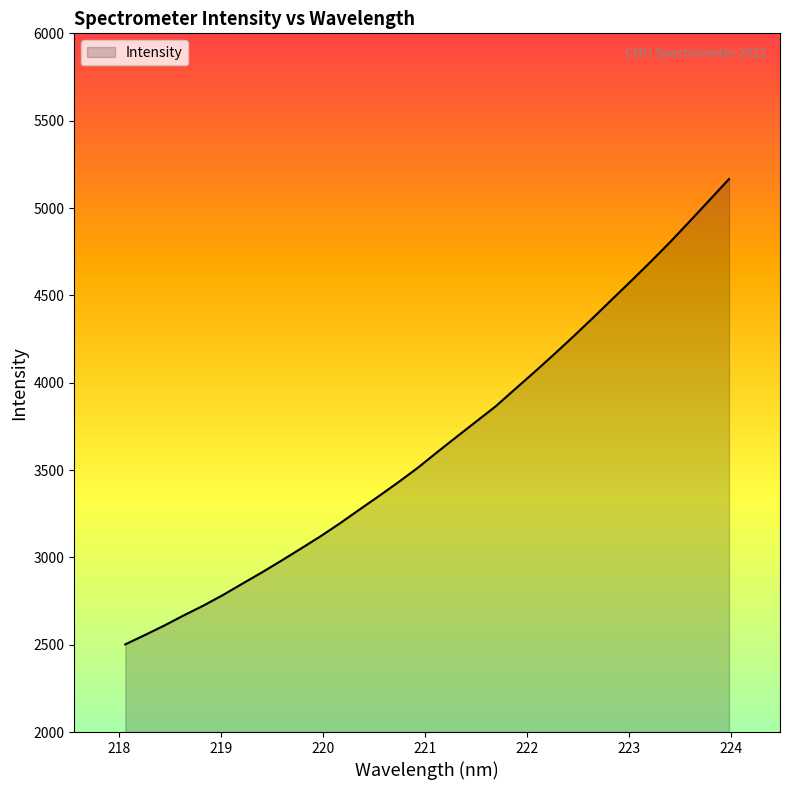

Reading right to left, what are all the values shown in this chart?

5165.8	5045.9	4926.3	4808.2	4695.4	4586.0	4478.3	4370.6	4264.6	4161.6	4060.9	3962.8	3863.9	3777.1	3689.8	3601.8	3512.0	3429.3	3349.8	3272.3	3193.9	3119.5	3049.5	2980.6	2913.3	2848.9	2783.8	2723.4	2668.0	2609.5	2555.0	2502.0